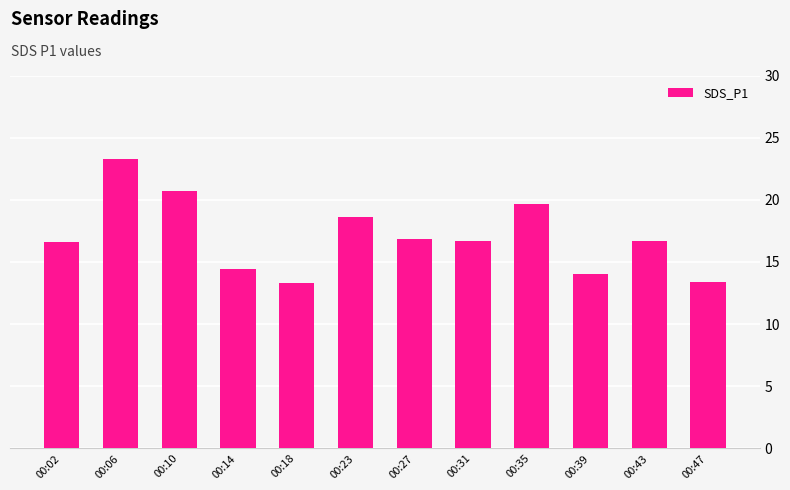

What is the change in value from 00:06 to 00:35?

-3.7